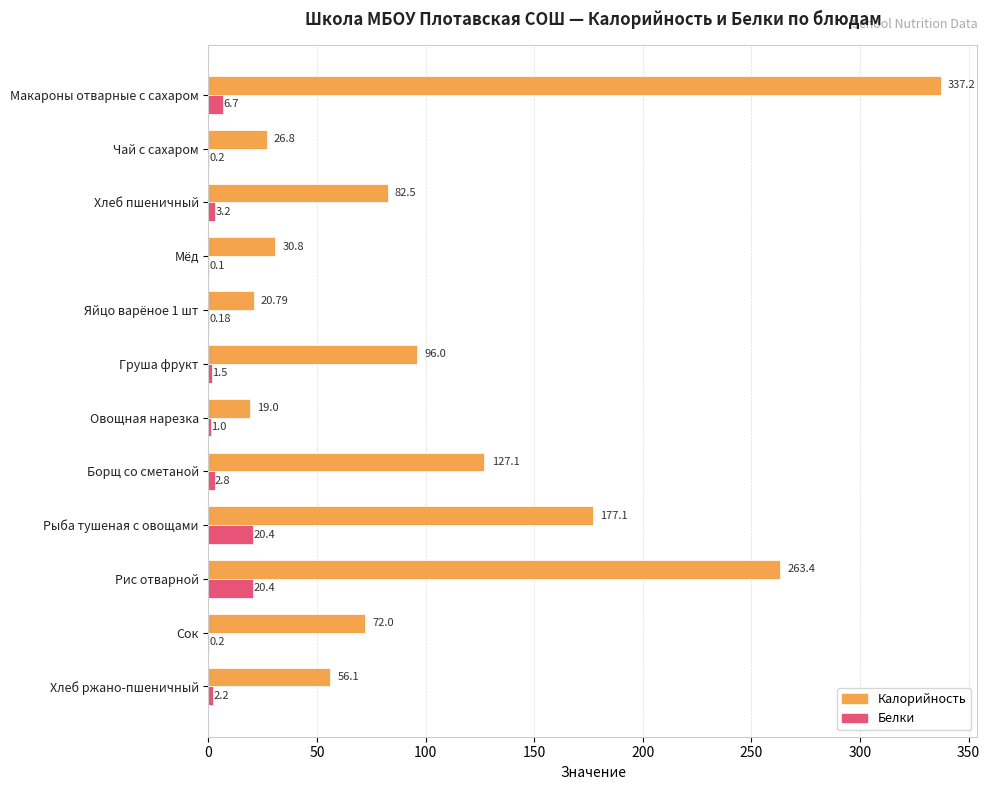

Which series has the largest total across all categories?

Калорийность